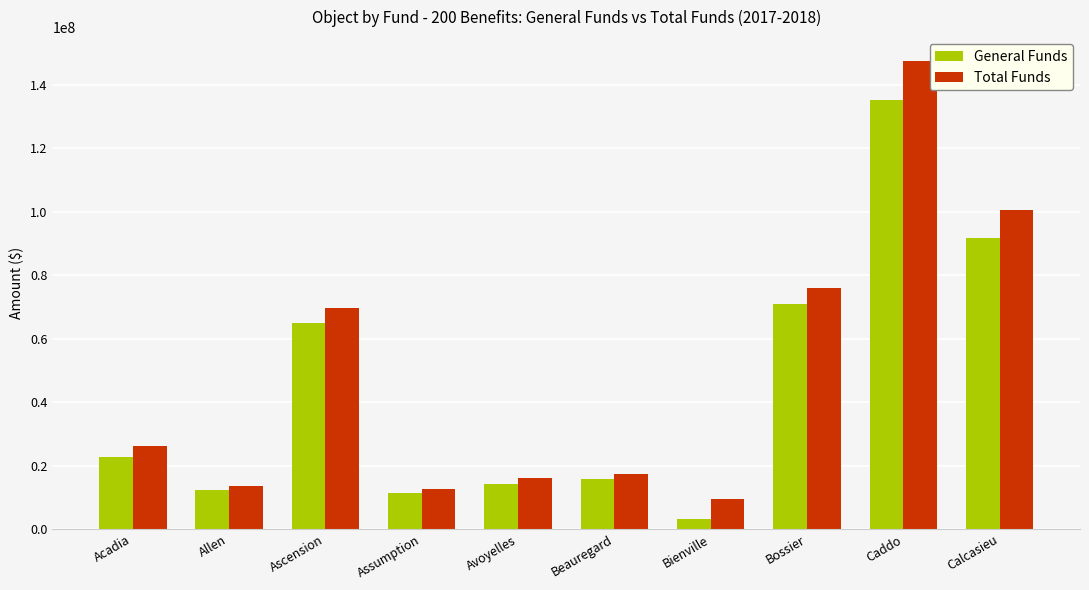

The value of General Funds at Avoyelles is 20138834. True or false?

False